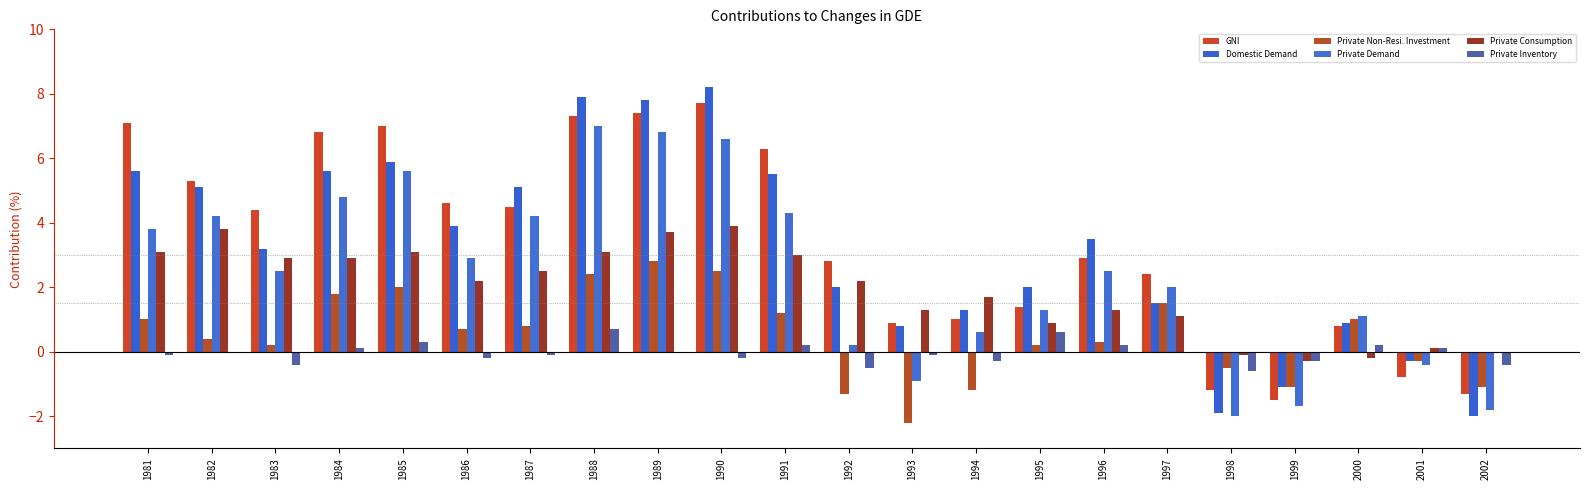

What is the sum of the Private Consumption values at 1991 and 1989?

6.7